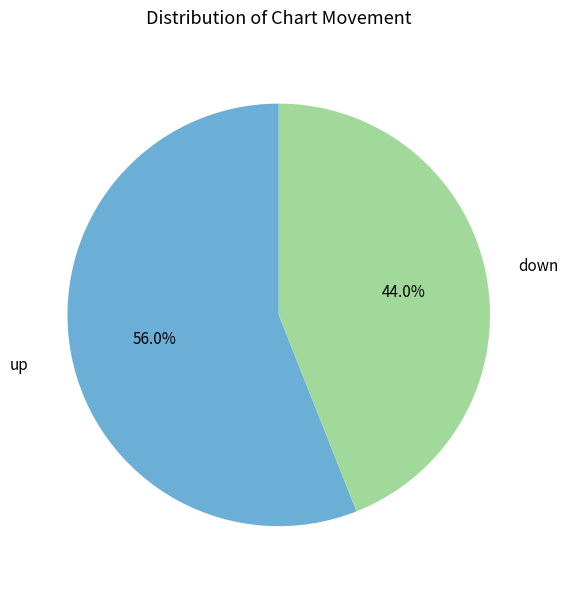

Count the number of slices in the pie.

2